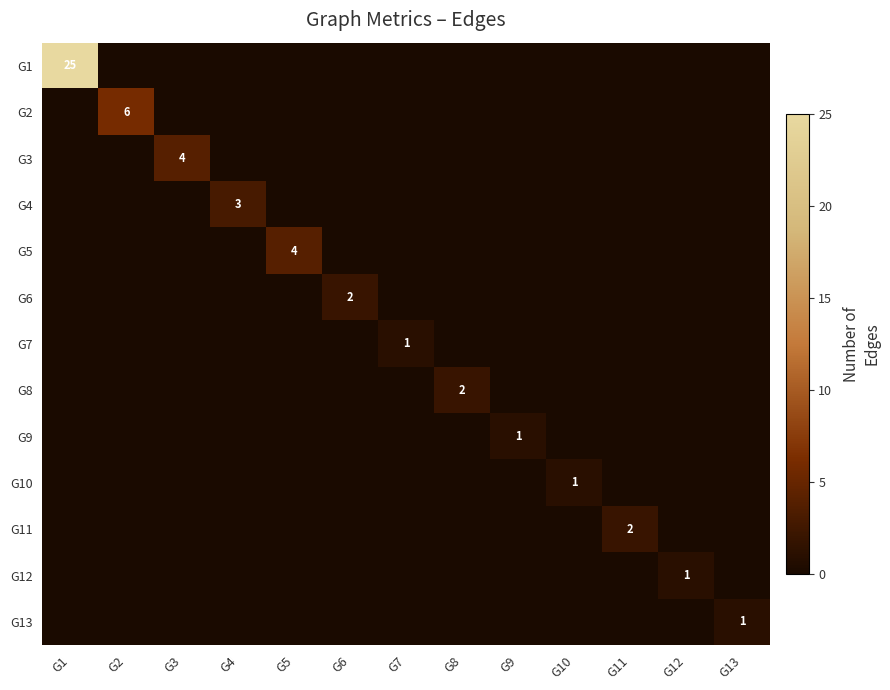

The value of G3 at G9 is 0. True or false?

True